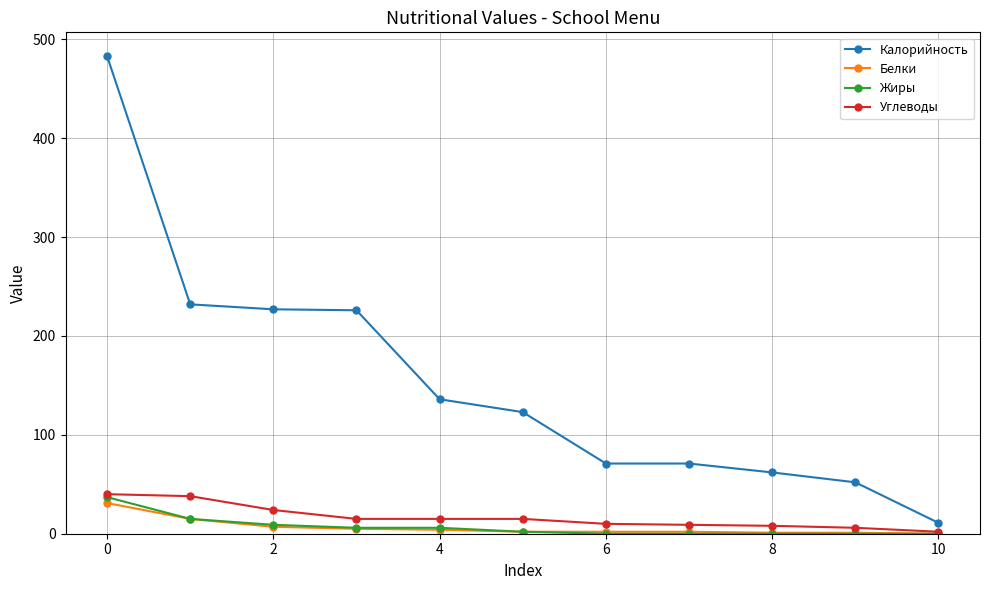

Which series has the largest range (max minus min)?

Калорийность